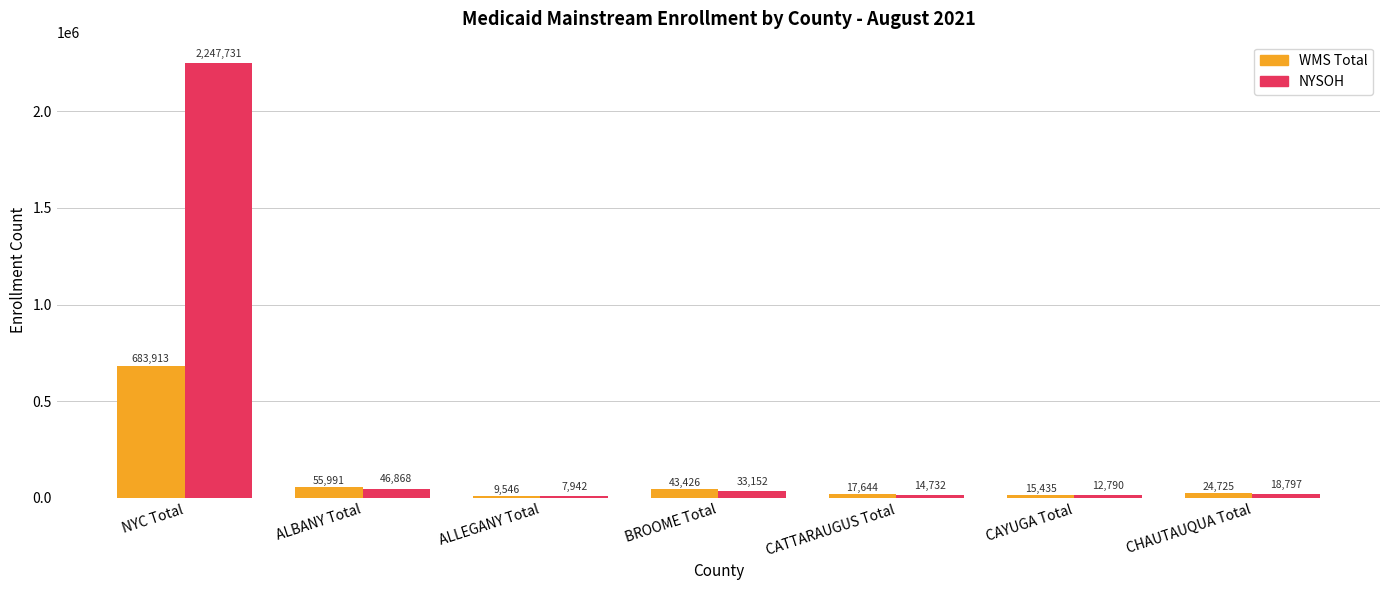

How many bars are there in each group?

2